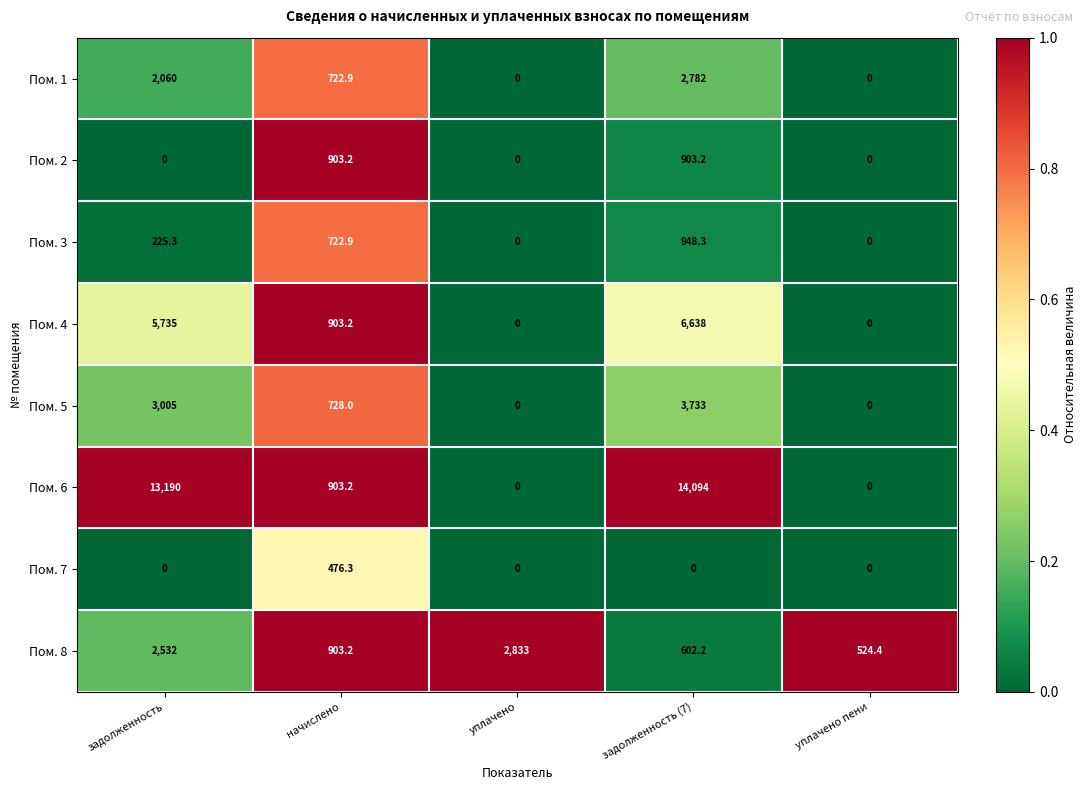

What is the sum of the Пом. 1 values at задолженность and уплачено?

2060.0